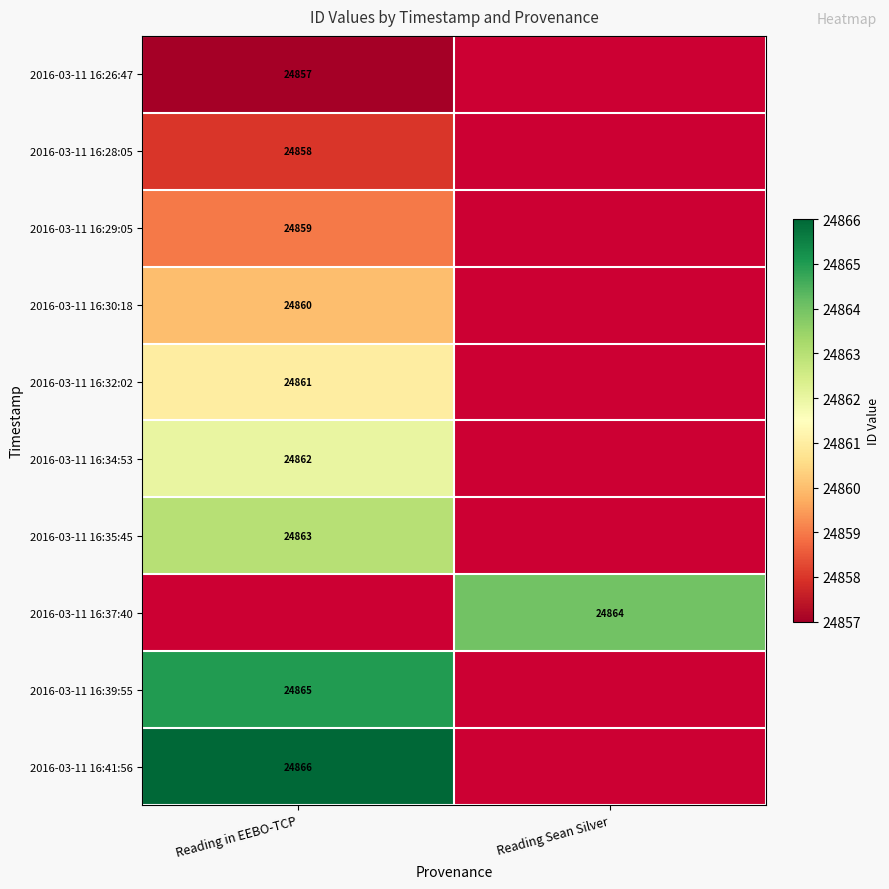

The value of 2016-03-11 16:28:05 at Reading in EEBO-TCP is 40022. True or false?

False